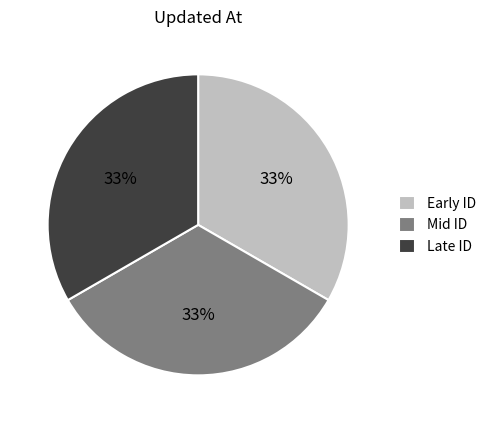

To the nearest percent, what portion does Mid ID represent?

33%